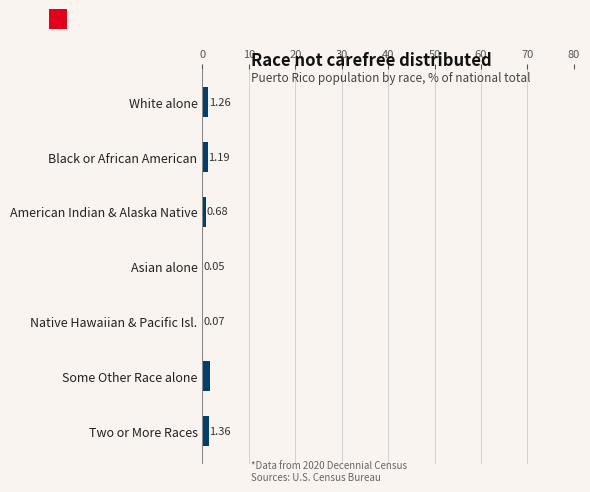

What is the sum of all values?

6.1